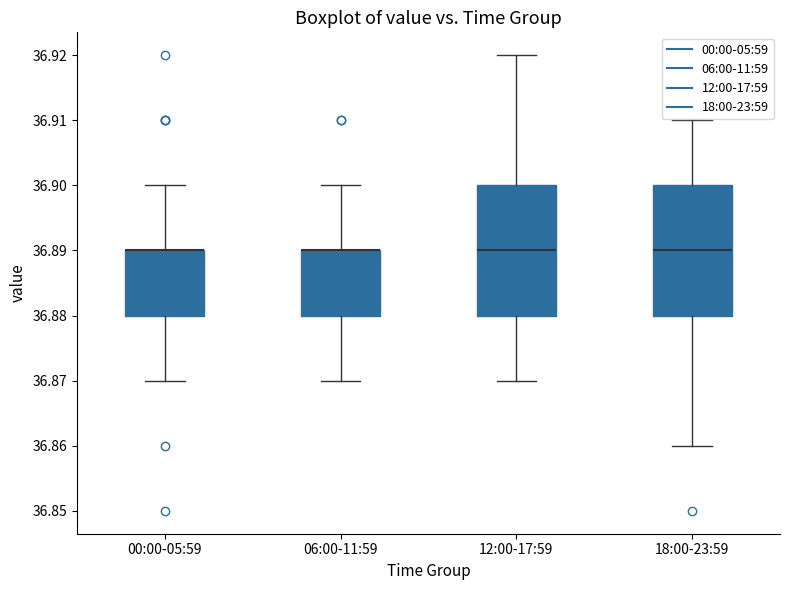

Reading left to right, read every box against the y-axis: the position of its median line, the range the box covers, and the ends of its whiskers. The values are not printed on the chart, so give them approximately, as read against the axis.

00:00-05:59: median 36.89 (drawn on the box's upper edge), box 36.88 to 36.89, whiskers 36.87 to 36.90
06:00-11:59: median 36.89 (drawn on the box's upper edge), box 36.88 to 36.89, whiskers 36.87 to 36.90
12:00-17:59: median 36.89, box 36.88 to 36.90, whiskers 36.87 to 36.92
18:00-23:59: median 36.89, box 36.88 to 36.90, whiskers 36.86 to 36.91